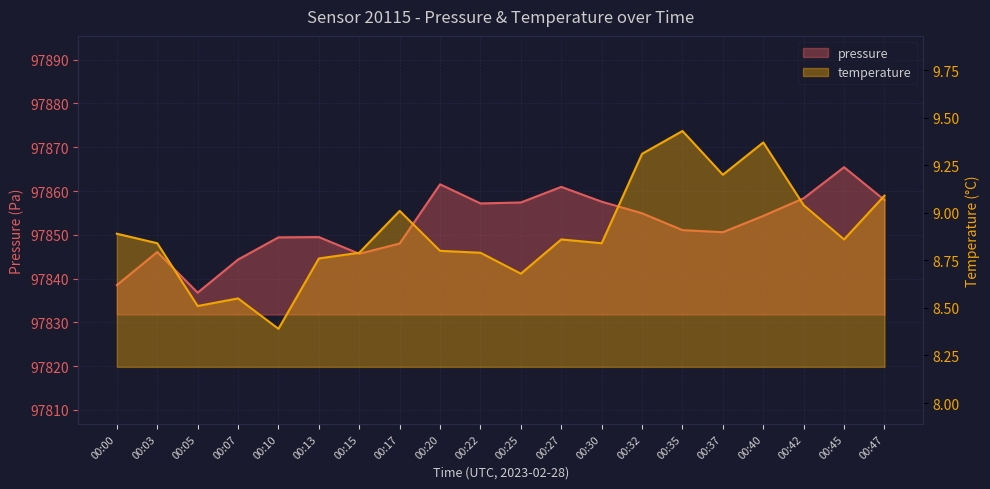

Reading left to right, what are all the values shown in this chart?

pressure: 00:00=97838.5	00:03=97846.1	00:05=97836.8	00:07=97844.3	00:10=97849.4	00:13=97849.5	00:15=97845.7	00:17=97848.0	00:20=97861.5	00:22=97857.2	00:25=97857.4	00:27=97860.9	00:30=97857.6	00:32=97854.9	00:35=97851.1	00:37=97850.6	00:40=97854.3	00:42=97858.3	00:45=97865.4	00:47=97857.9
temperature: 00:00=8.9	00:03=8.8	00:05=8.5	00:07=8.6	00:10=8.4	00:13=8.8	00:15=8.8	00:17=9.0	00:20=8.8	00:22=8.8	00:25=8.7	00:27=8.9	00:30=8.8	00:32=9.3	00:35=9.4	00:37=9.2	00:40=9.4	00:42=9.0	00:45=8.9	00:47=9.1